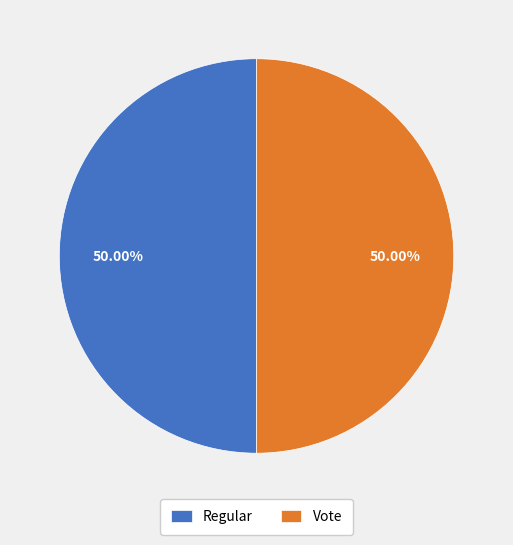

How much of the chart is everything except Regular?

50.0%